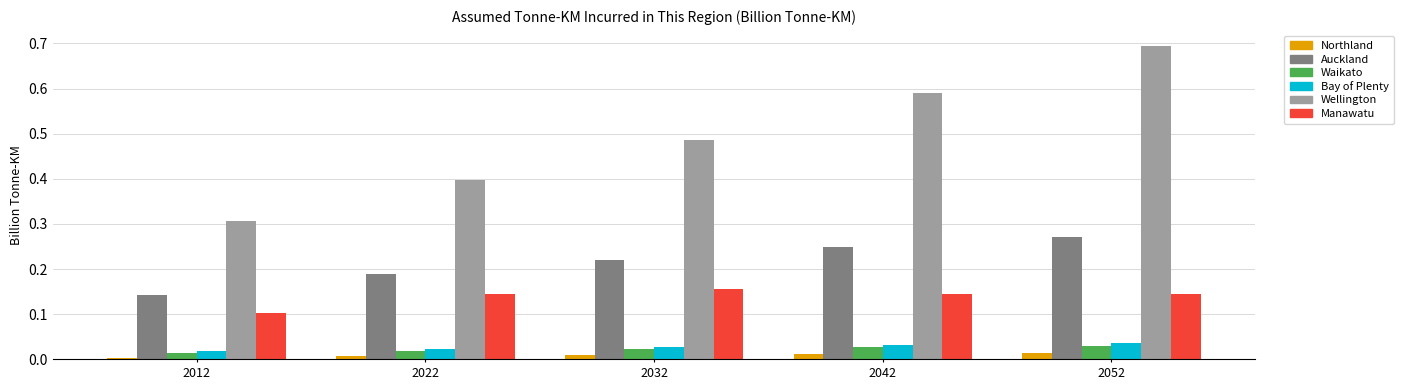

The Bay of Plenty series shows 0.1 at 2042. True or false?

False